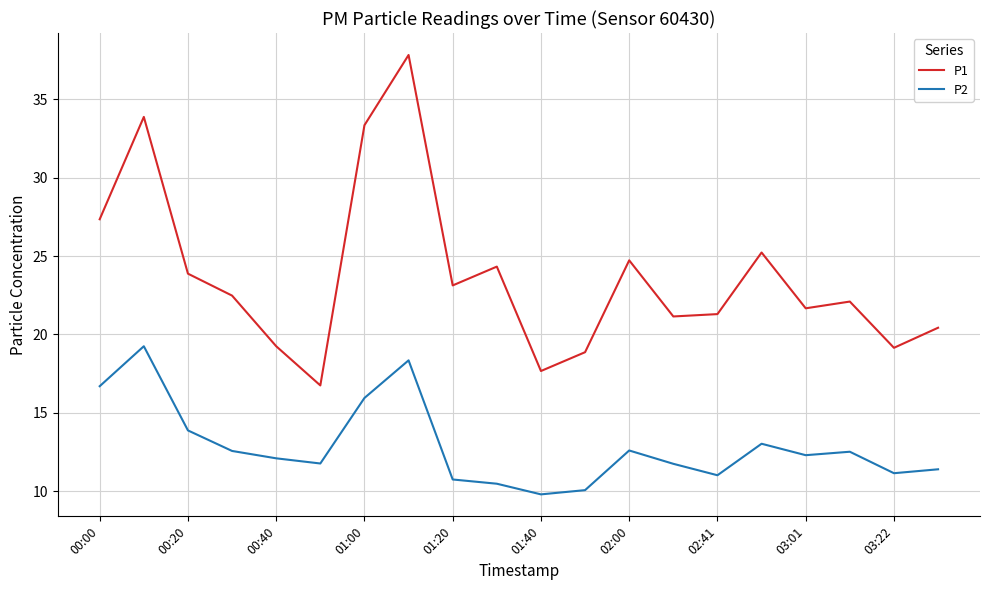

Which series has the largest total across all categories?

P1